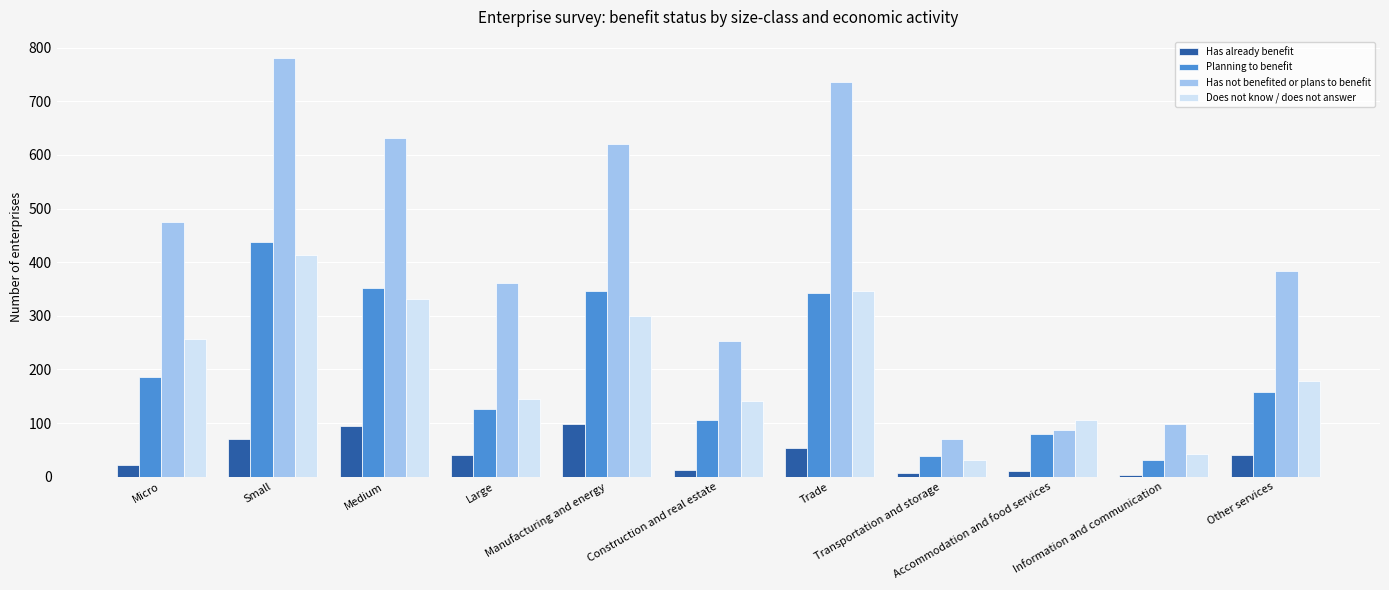

Between Micro and Trade, which series saw the biggest shift?

Has not benefited or plans to benefit